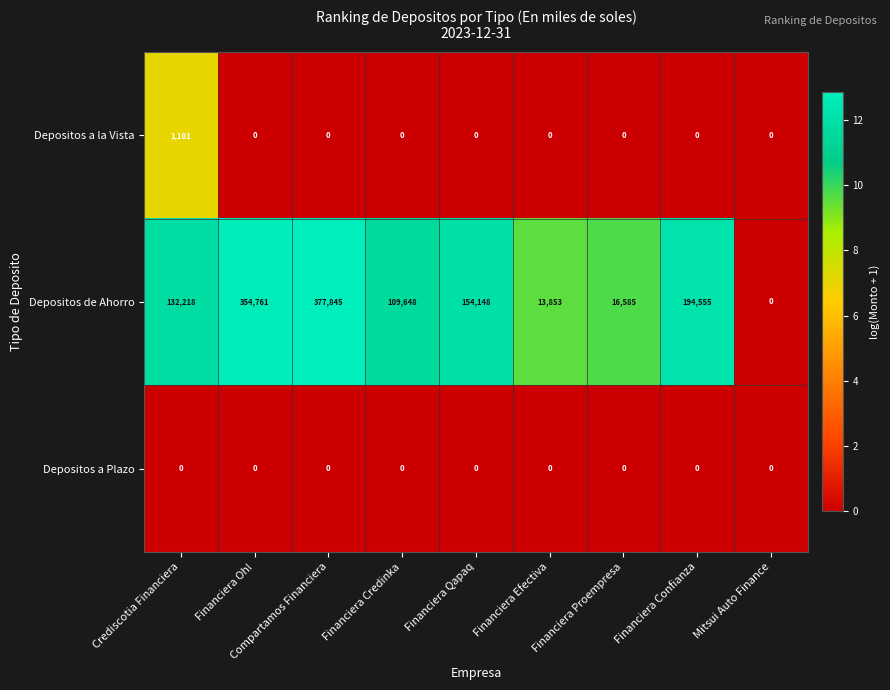

The Depositos a la Vista series shows 0 at Financiera Qapaq. True or false?

True